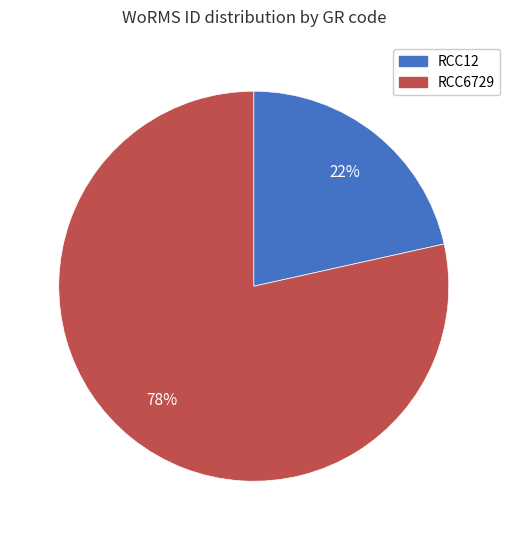

Rank the categories by value from highest to lowest.

RCC6729, RCC12